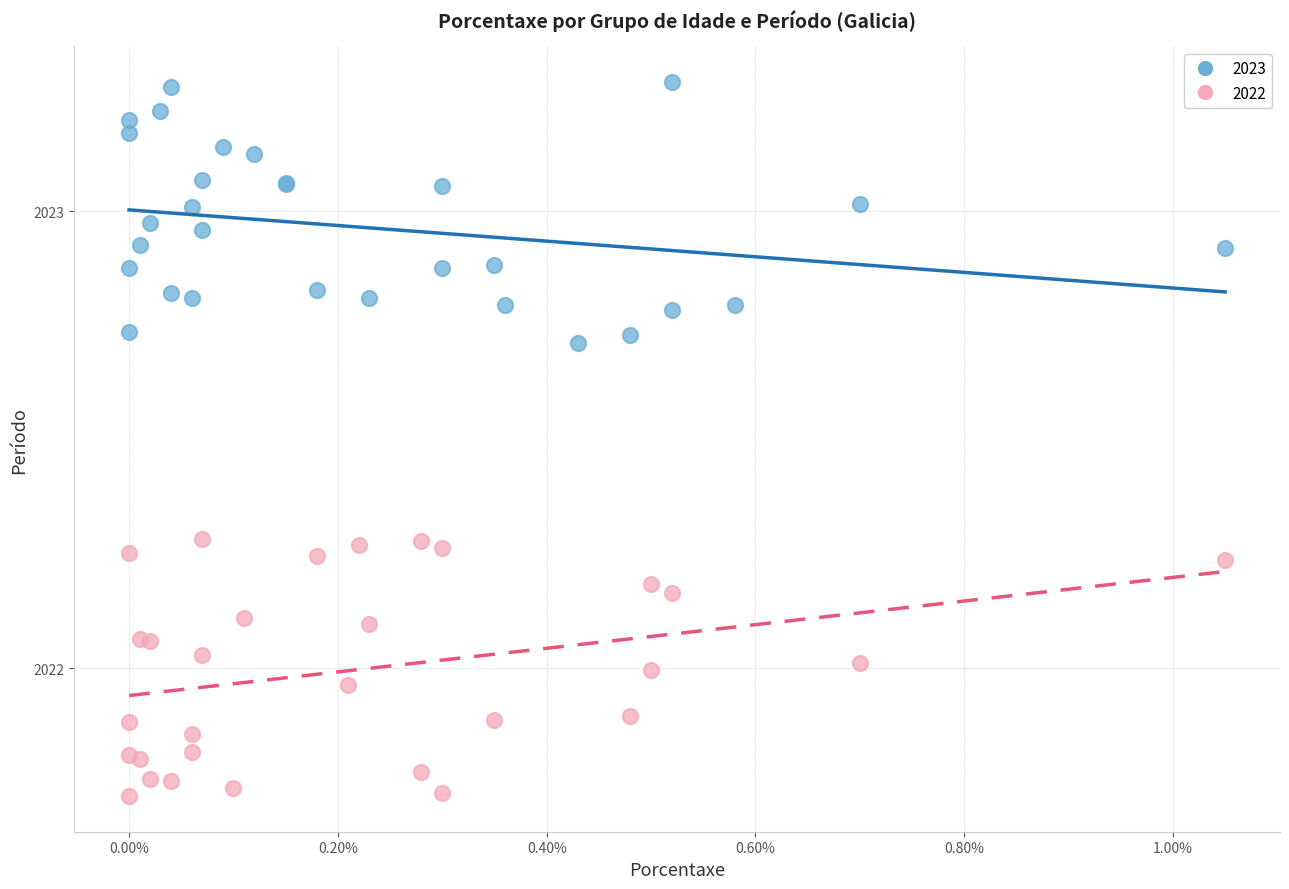

Which series reaches the maximum Y coordinate?

2023